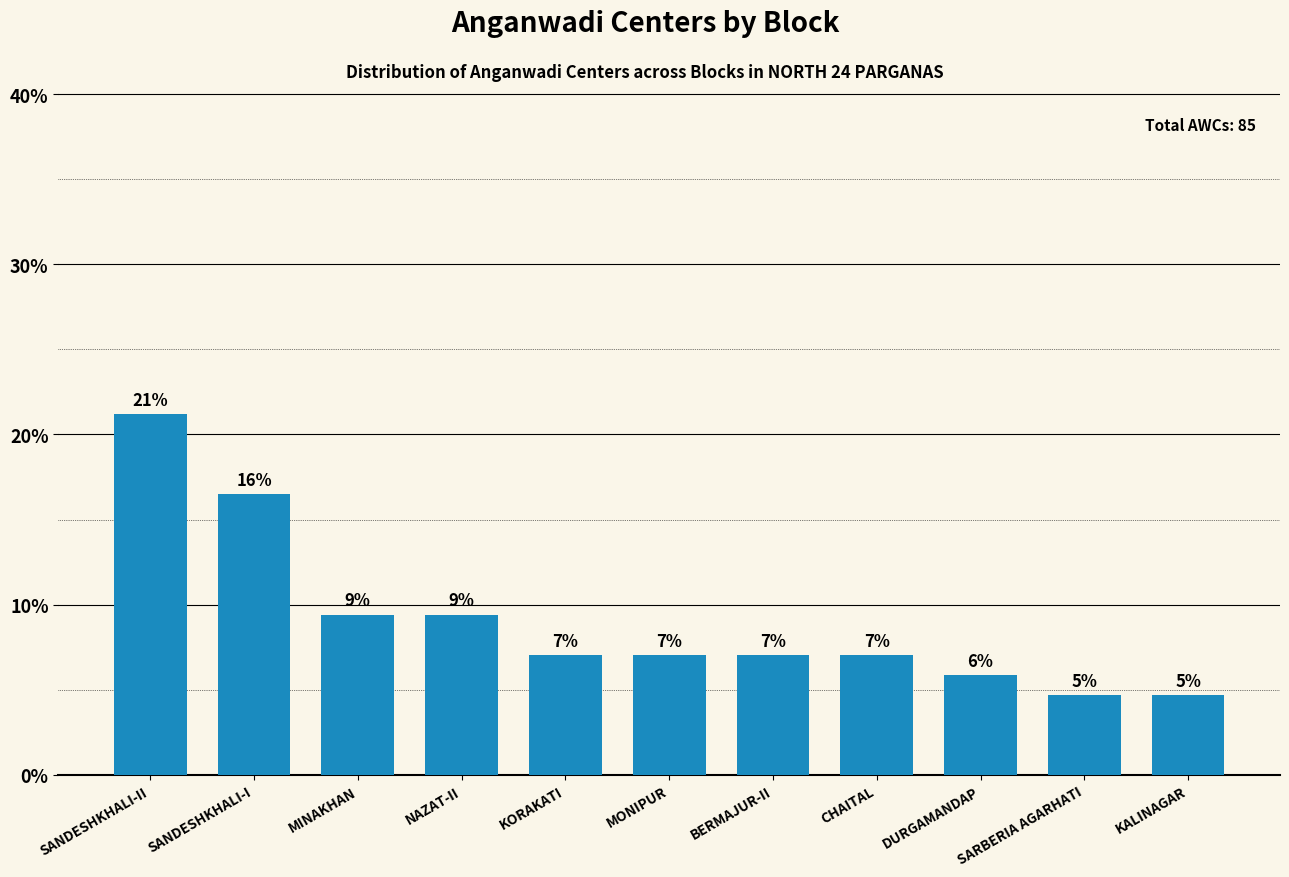

What is the label of the 1st bar from the right?

KALINAGAR